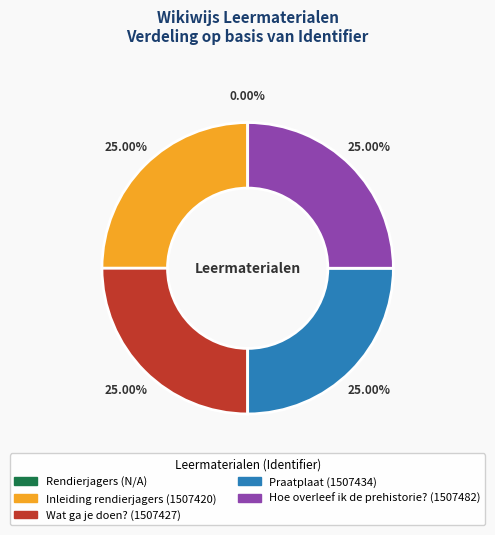

Does Hoe overleef ik de prehistorie? represent more than half of the total?

No